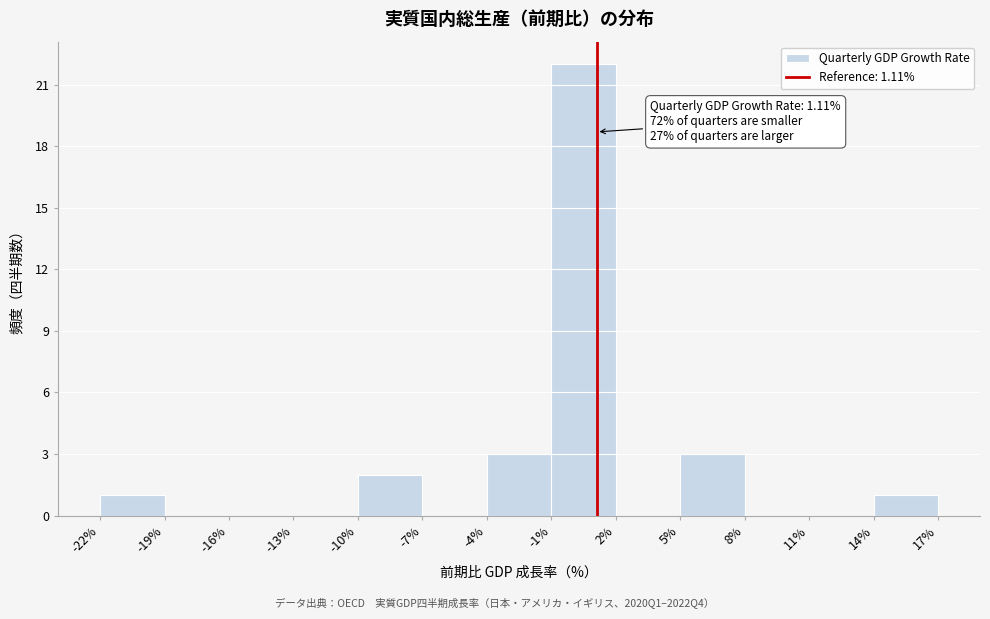

Which range on the x-axis has the tallest bar?

-1% to 2%